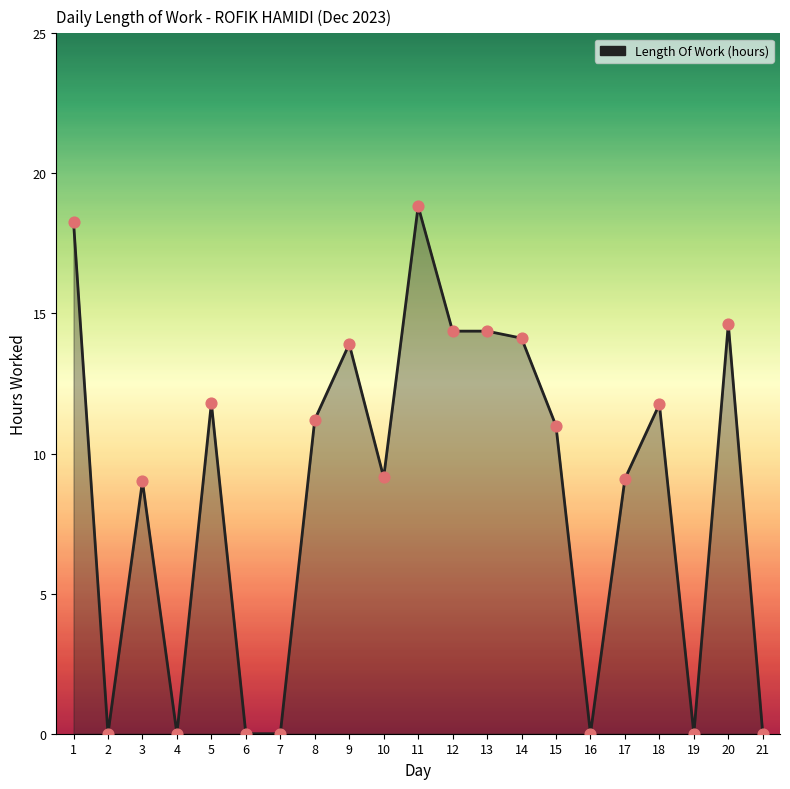

Between 21 and 17, which is larger?

17